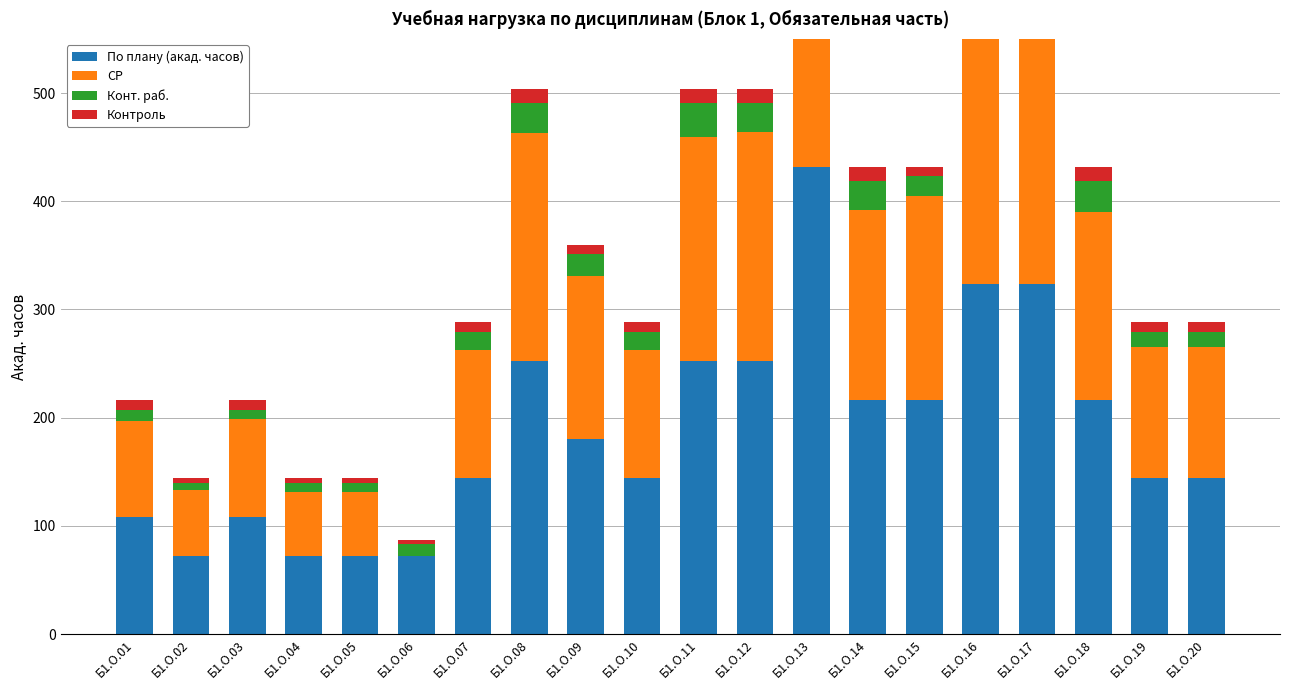

What are all the series names shown in the legend?

По плану (акад. часов), СР, Конт. раб., Контроль